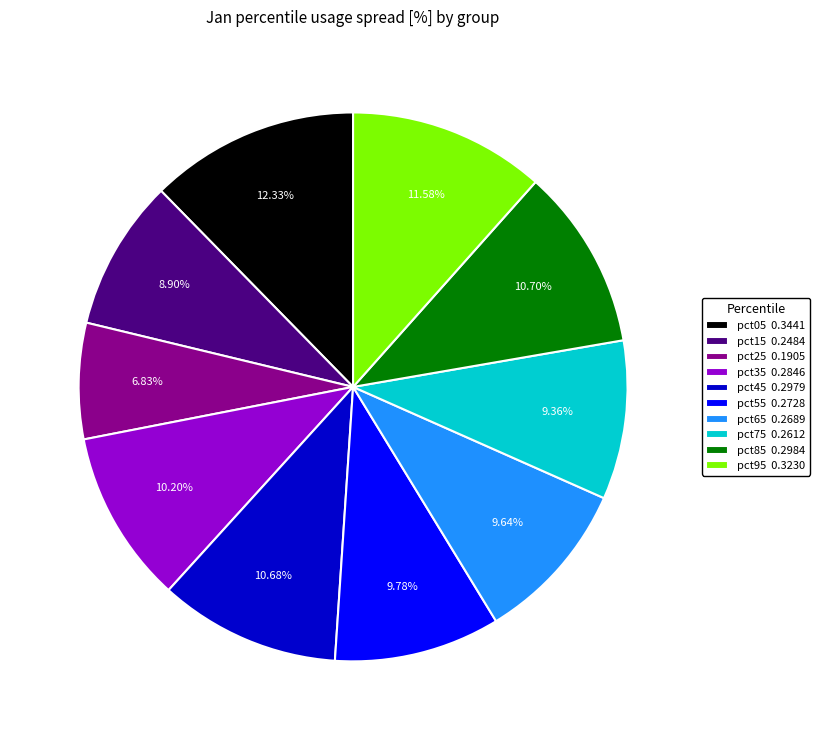

Which slice is the largest?

pct05